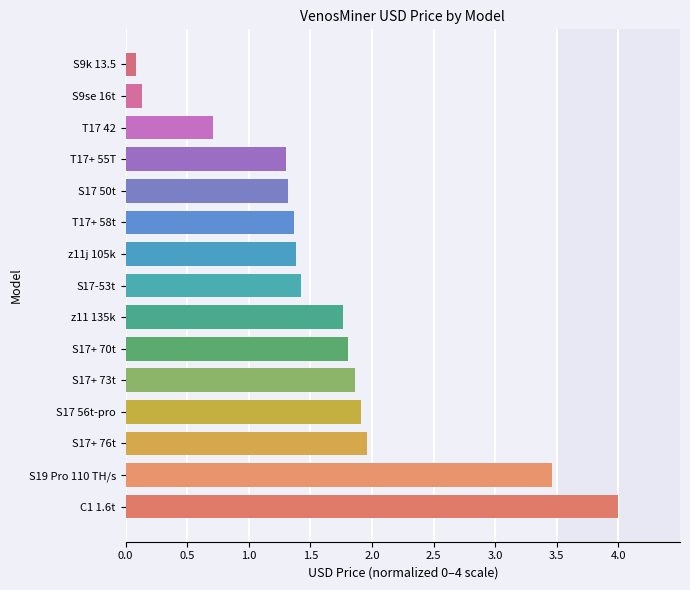

The chart shows a value of 1.8 at z11 135k. True or false?

True